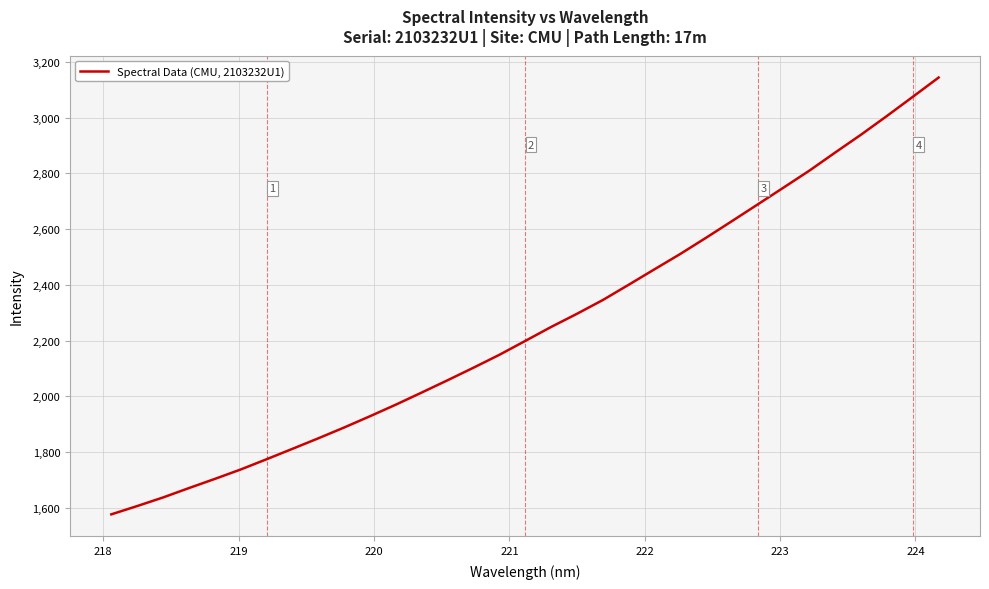

What is the smallest value displayed?

1576.2